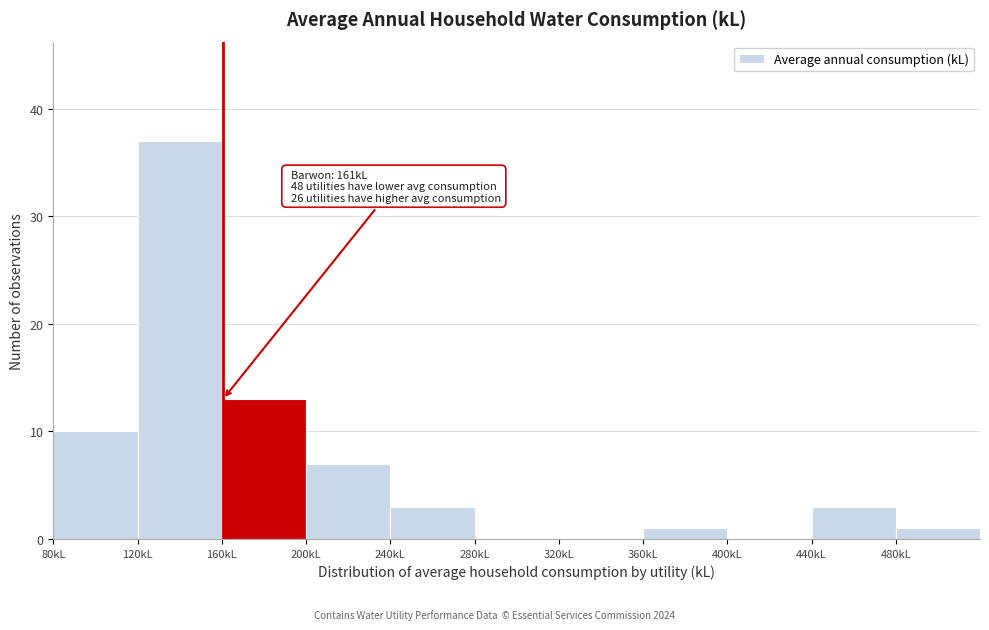

Over which range of the x-axis is the bar tallest?

120 to 160